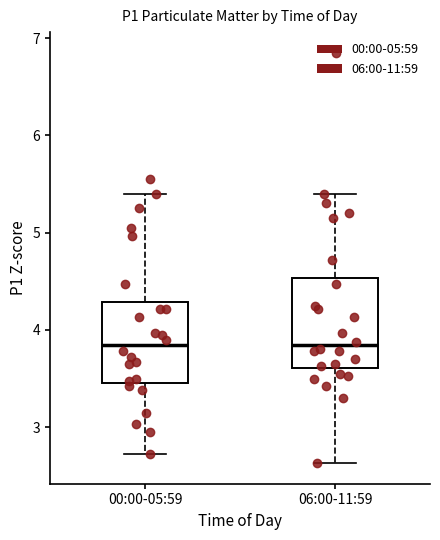

Reading left to right, read every box against the y-axis: the position of its median line, the range the box covers, and the ends of its whiskers. The values are not printed on the chart, so give them approximately, as read against the axis.

00:00-05:59: median 3.8, box 3.5 to 4.3, whiskers 2.7 to 5.4
06:00-11:59: median 3.8, box 3.6 to 4.5, whiskers 2.6 to 5.4